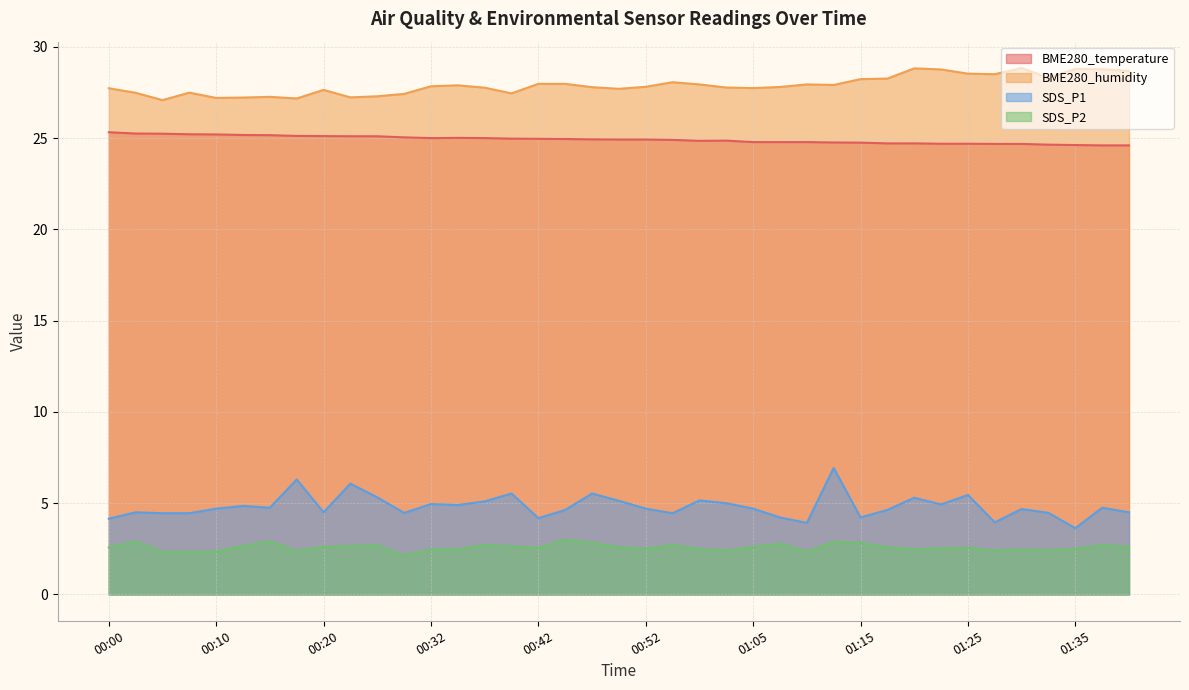

Read the BME280_temperature value at 01:23.

24.7